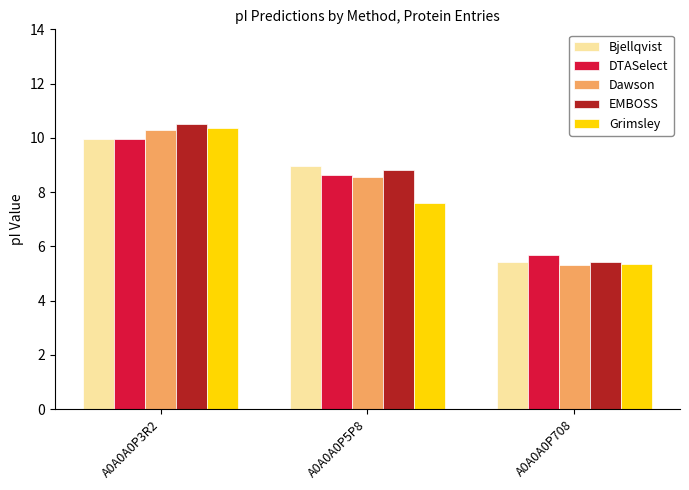

The DTASelect series shows 6.0 at A0A0A0P5P8. True or false?

False